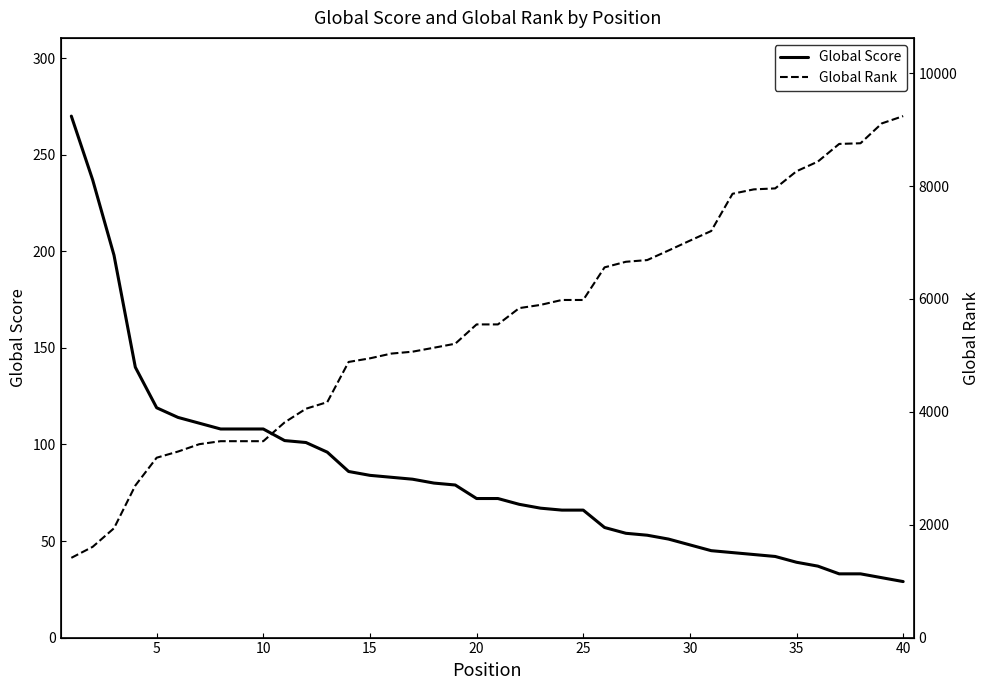

What is the difference between the highest and lowest values at 30?

6985